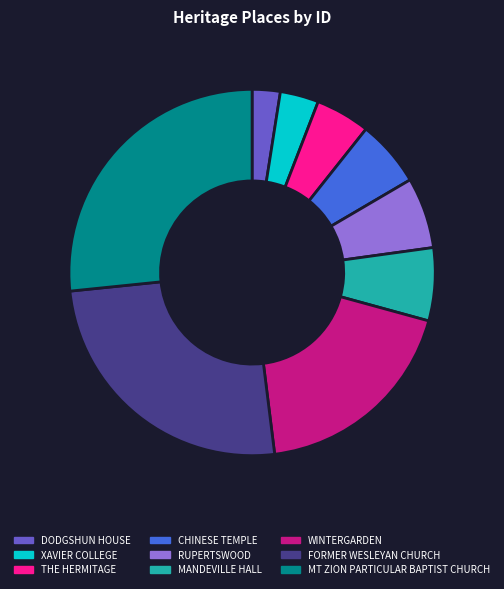

Between FORMER WESLEYAN CHURCH and MT ZION PARTICULAR BAPTIST CHURCH, which is larger?

MT ZION PARTICULAR BAPTIST CHURCH